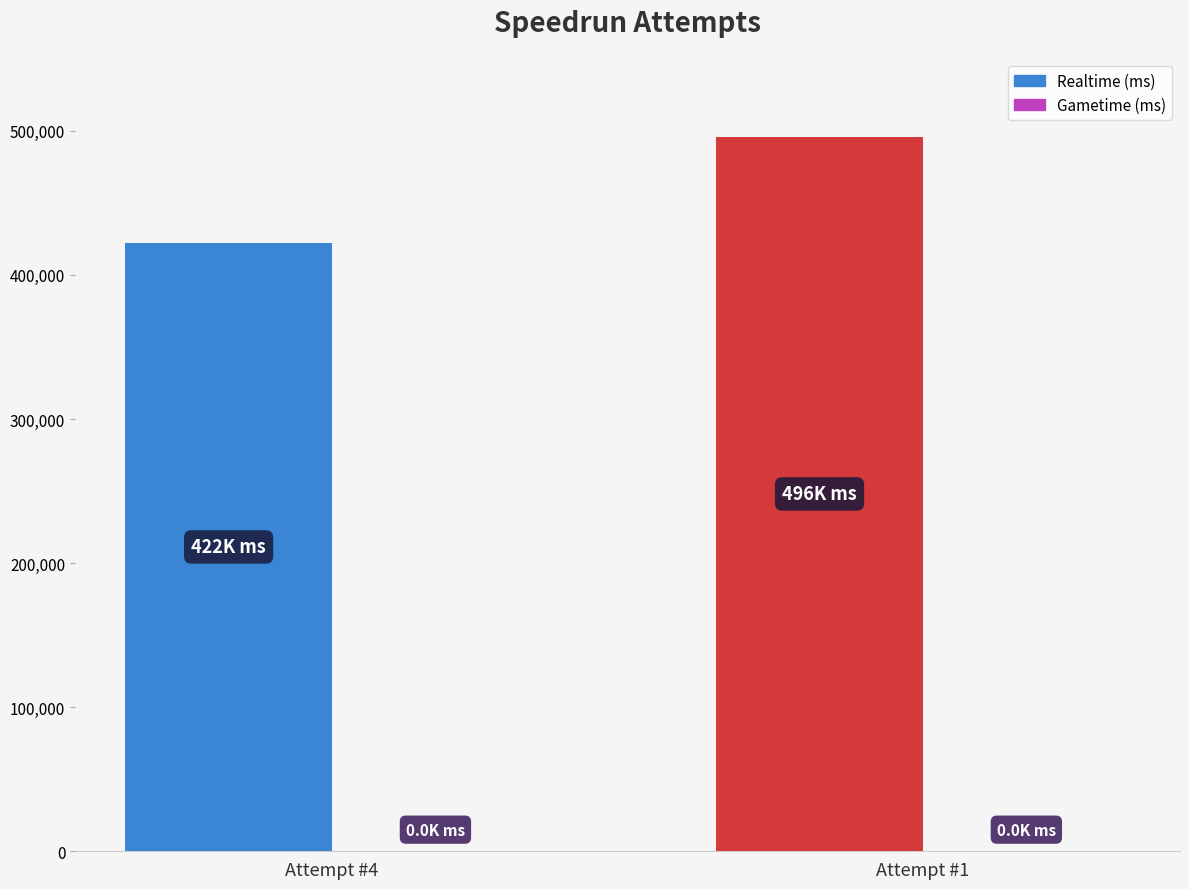

What is the minimum value shown in the chart?

422397